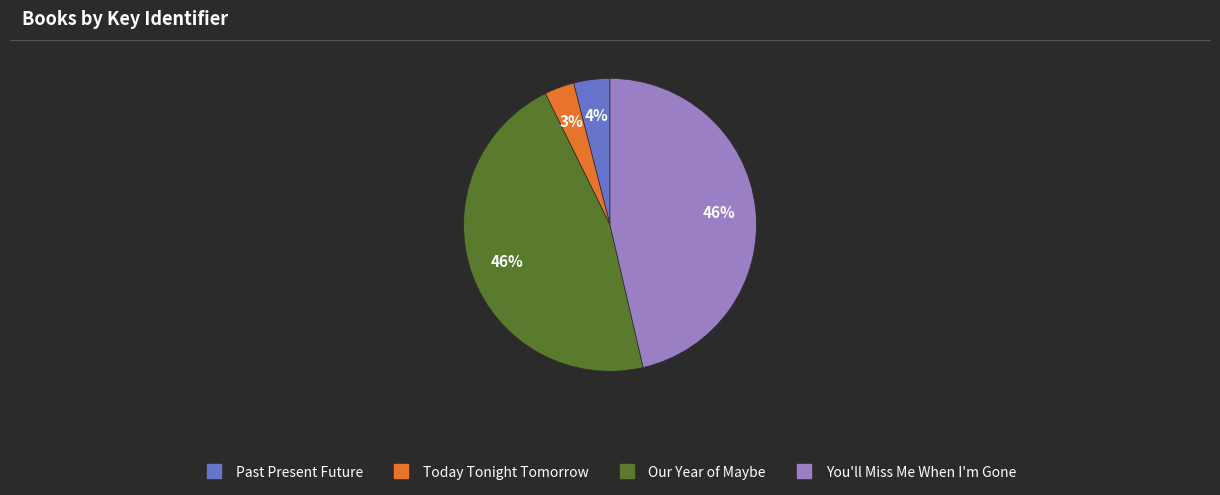

Is the sum of You'll Miss Me When I'm Gone and Our Year of Maybe greater than half?

Yes